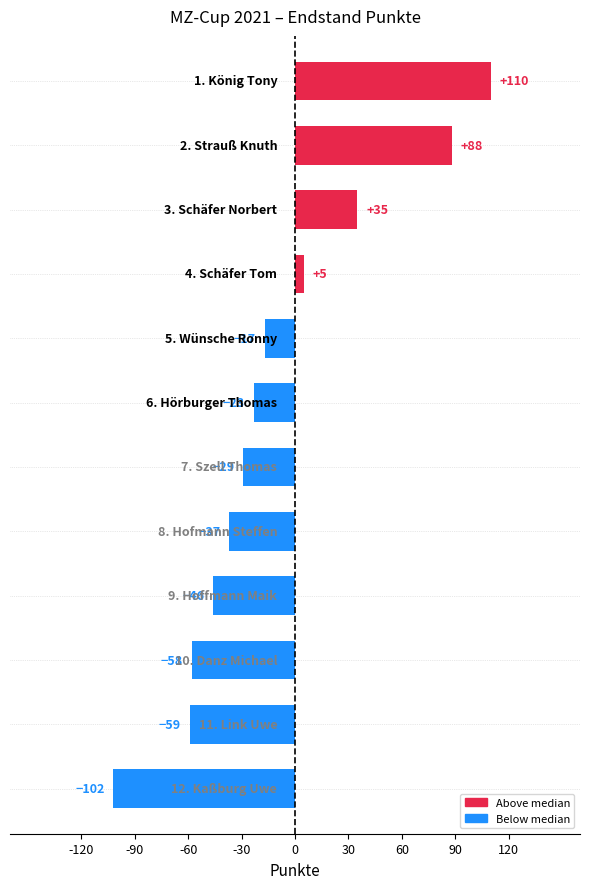

Count the number of data series in this chart.

1